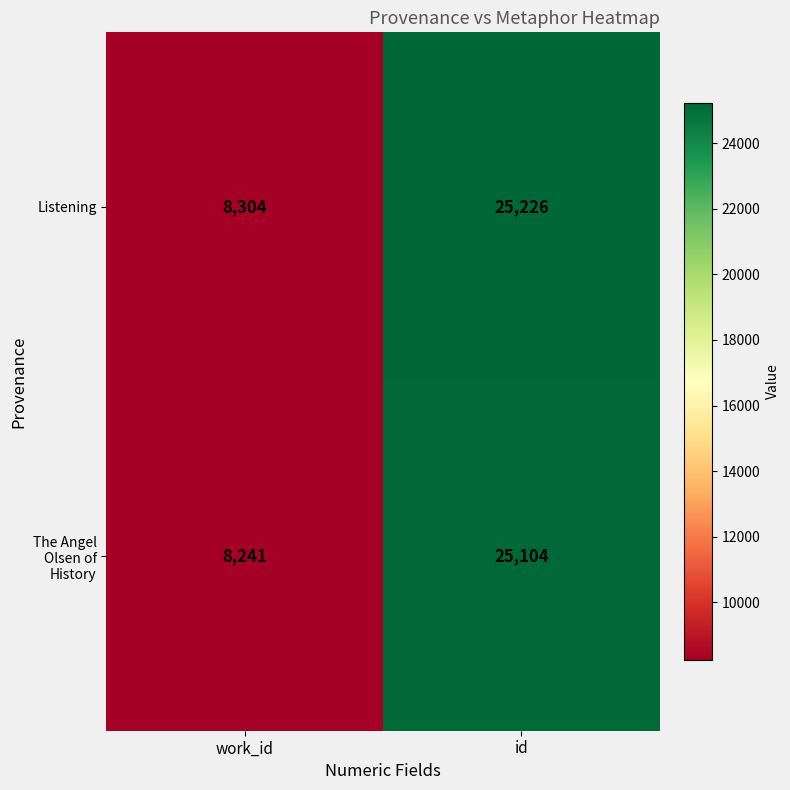

List the series in order of their overall mean, lowest first.

The Angel Olsen of History, Listening